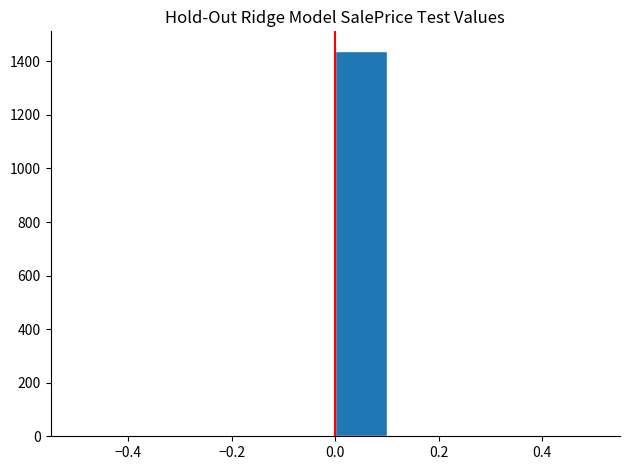

What is the height of the bar covering 0.0 to 0.1 on the x-axis? The values are not printed on the chart, so give them approximately, as read against the axis.

1440